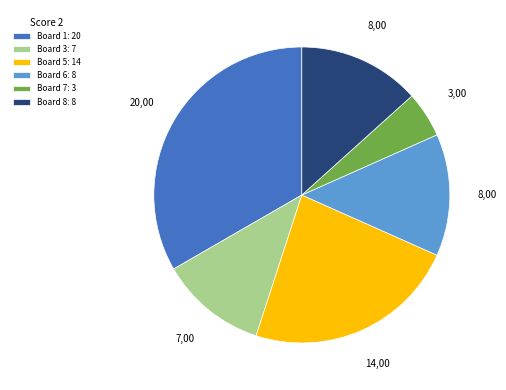

True or false: Board 1: 20 accounts for 33% of the total.

True